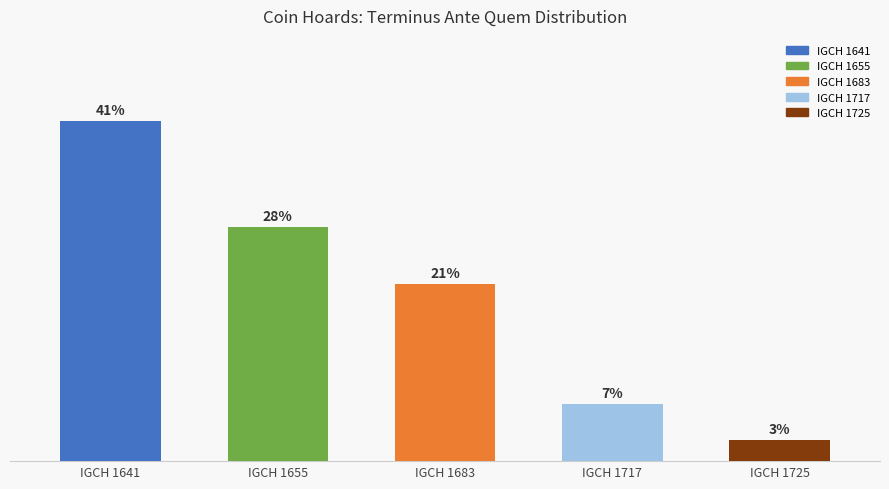

Rank the categories by value from lowest to highest.

IGCH 1725, IGCH 1717, IGCH 1683, IGCH 1655, IGCH 1641